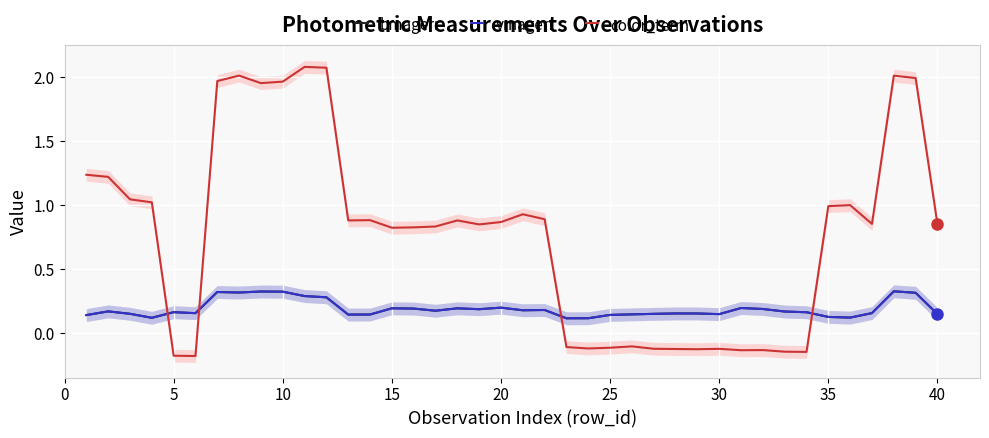

What is the maximum value for color_term?

2.1